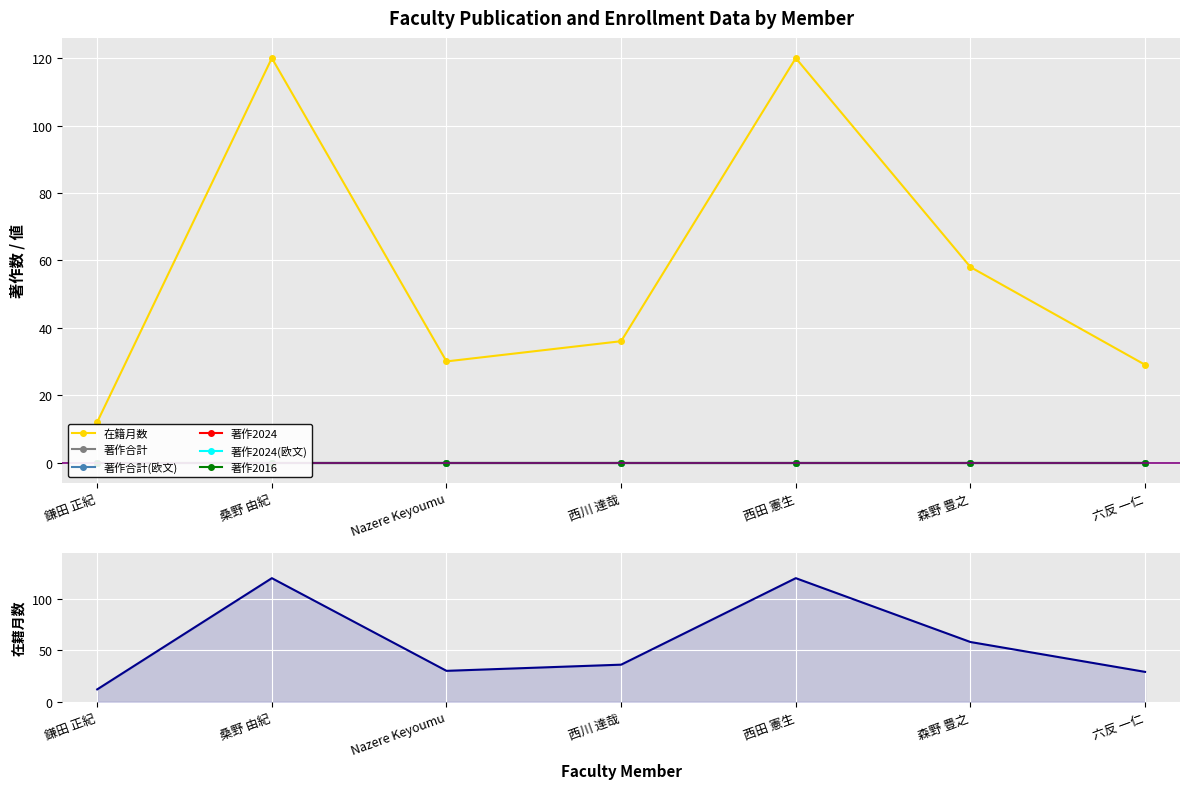

Reading left to right, transcribe all the data shown in this chart.

在籍月数: 12	120	30	36	120	58	29
著作合計: 0	0	0	0	0	0	0
著作合計(欧文): 0	0	0	0	0	0	0
著作2024: 0	0	0	0	0	0	0
著作2024(欧文): 0	0	0	0	0	0	0
著作2016: 0	0	0	0	0	0	0